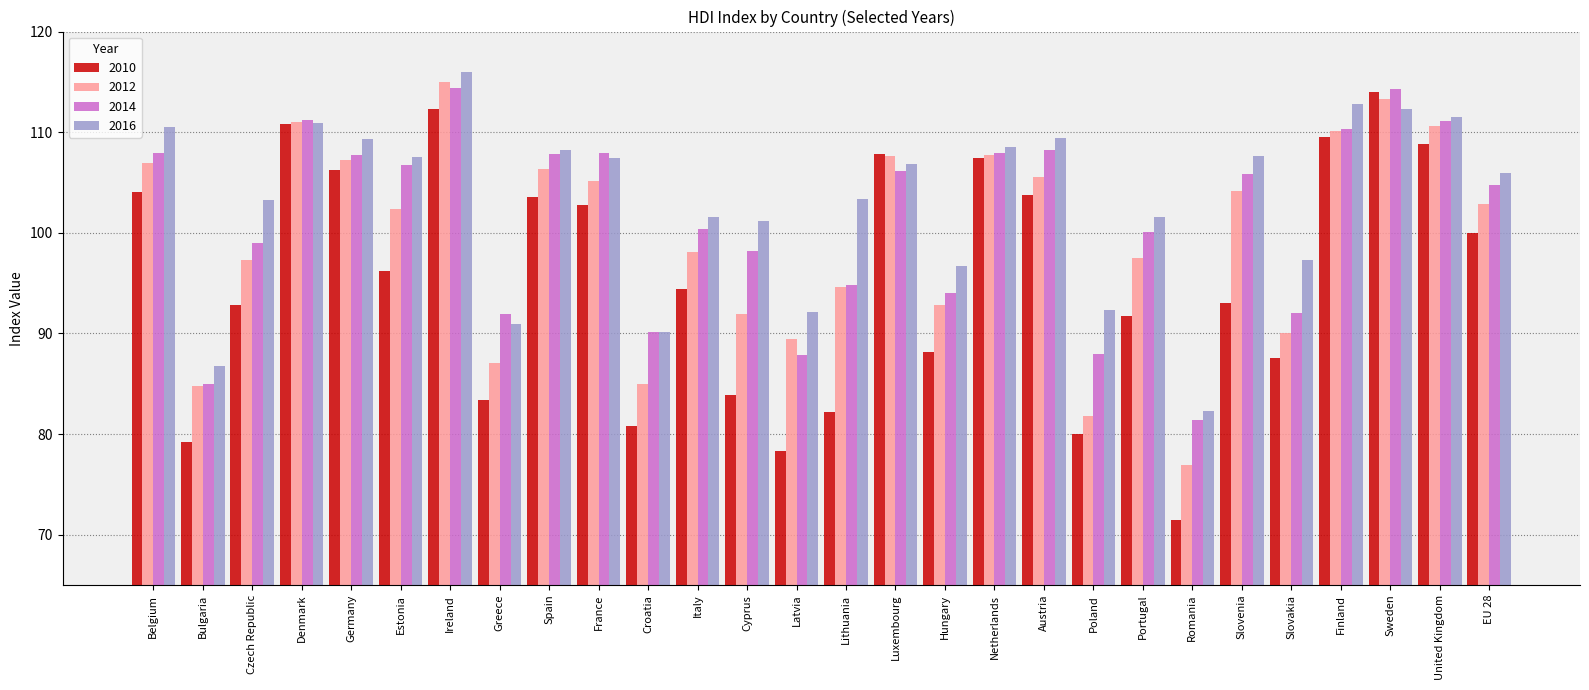

True or false: 2010 has a value of 80.8 at Croatia.

True